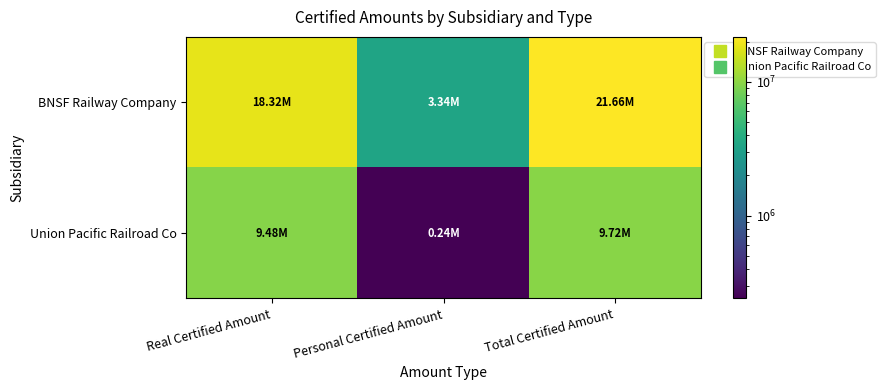

Which series changed the most between Real Certified Amount and Total Certified Amount?

BNSF Railway Company